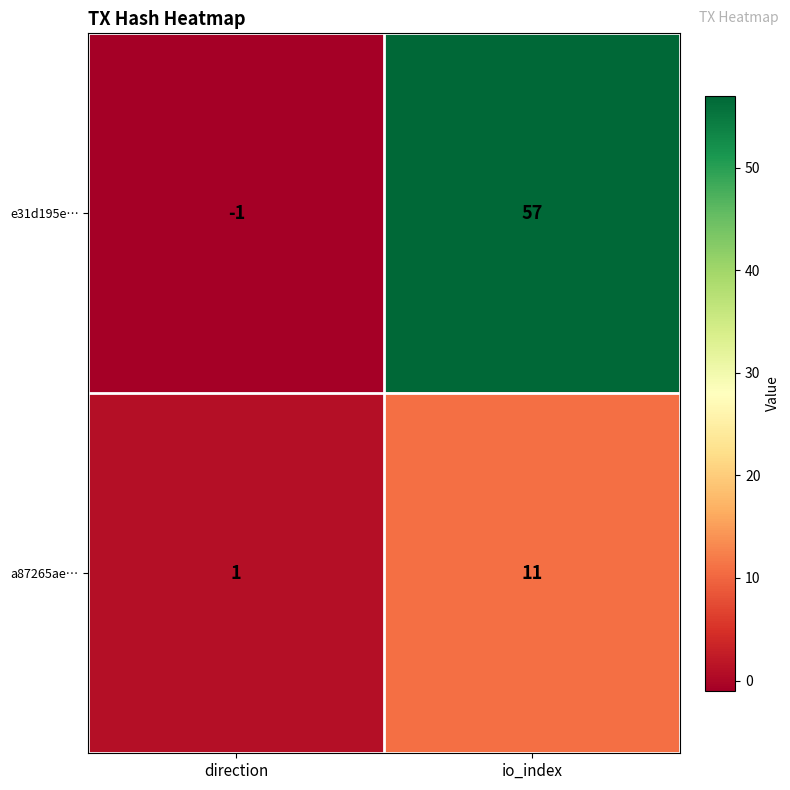

Which category has the highest value across all series?

io_index